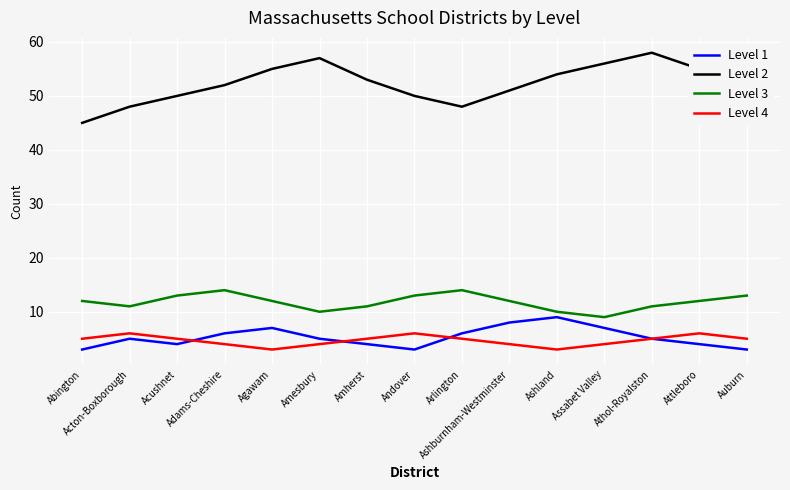

How many Level 3 values are between 11 and 13?

10